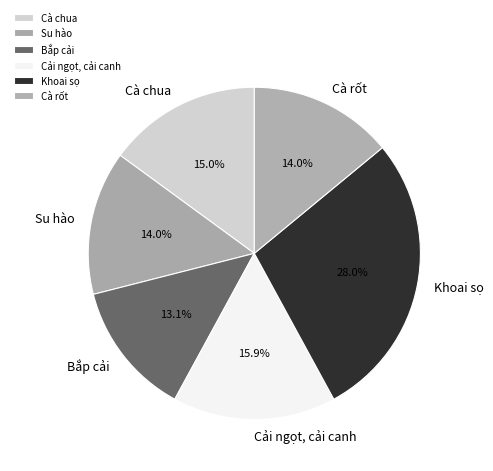

What percentage is NOT represented by Cà rốt?

86.0%